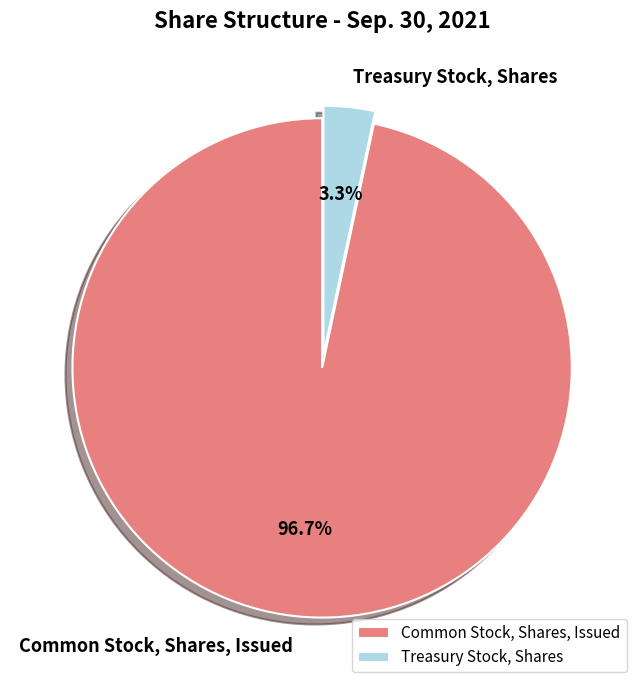

Rank the categories by value from highest to lowest.

Common Stock, Shares, Issued, Treasury Stock, Shares